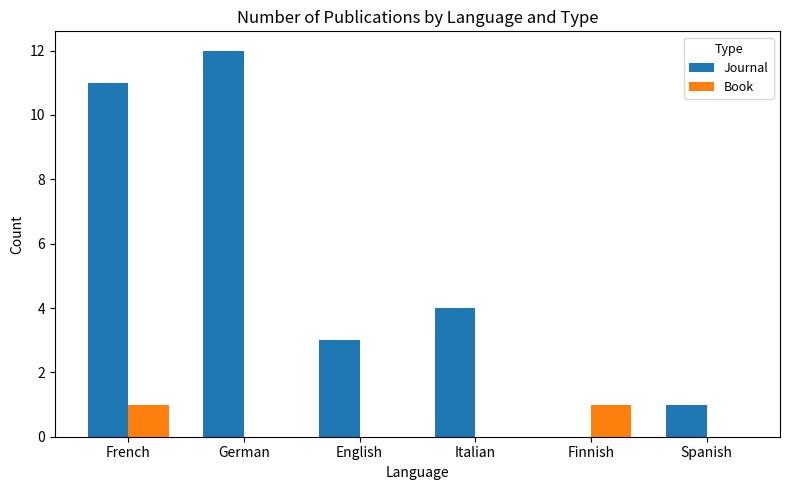

What is the average value of the Journal series?

5